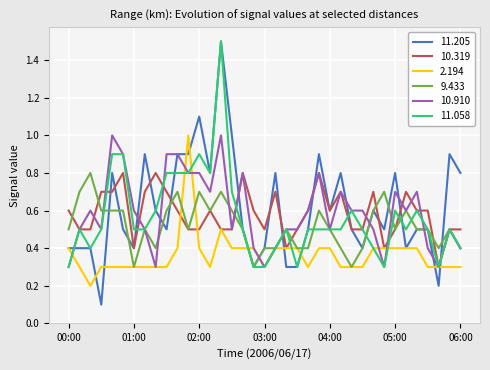

What is the difference between the  11.205 values at 04:20 and 00:00?

0.1